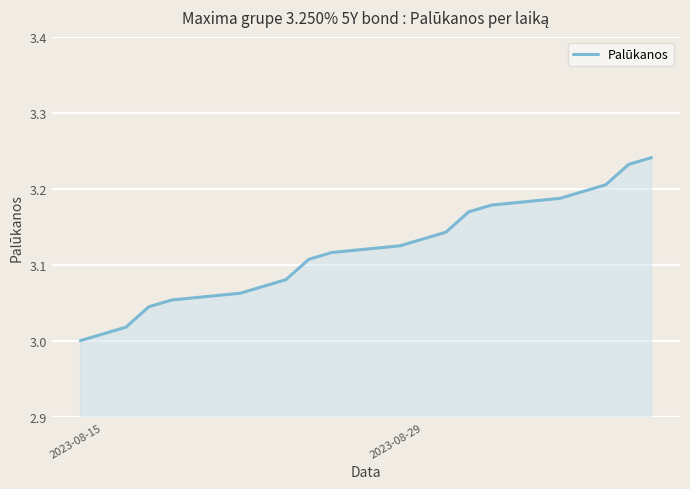

How many distinct data groups are displayed?

1